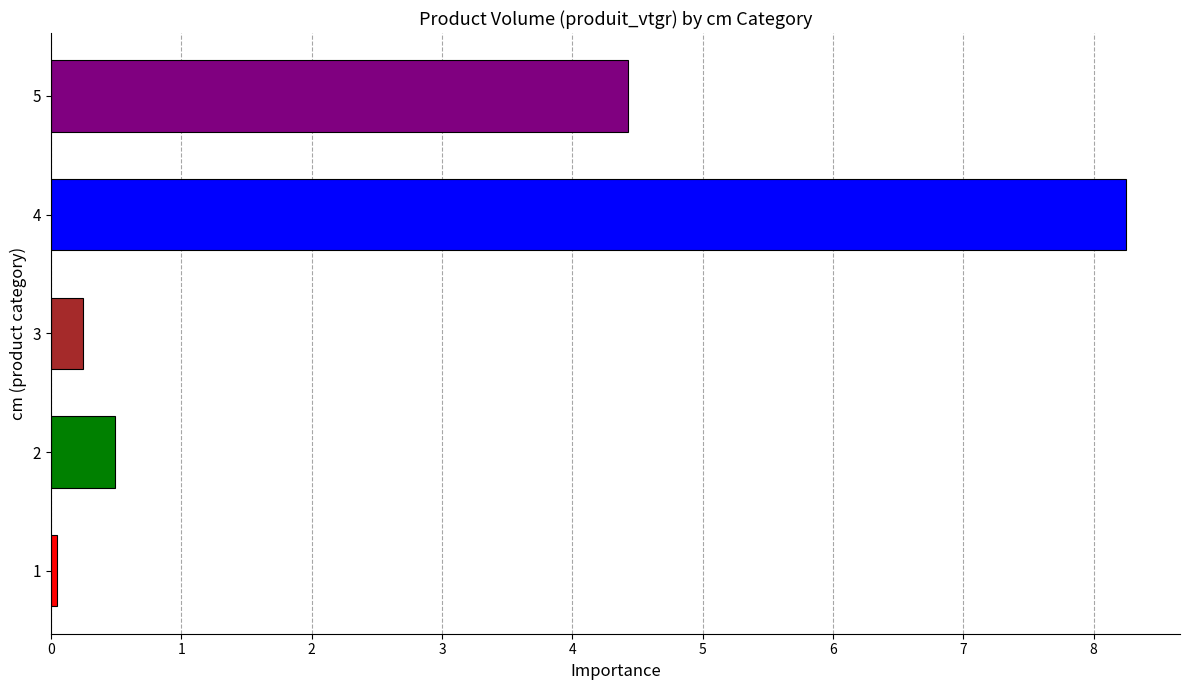

Rank the categories by value from lowest to highest.

1, 3, 2, 5, 4